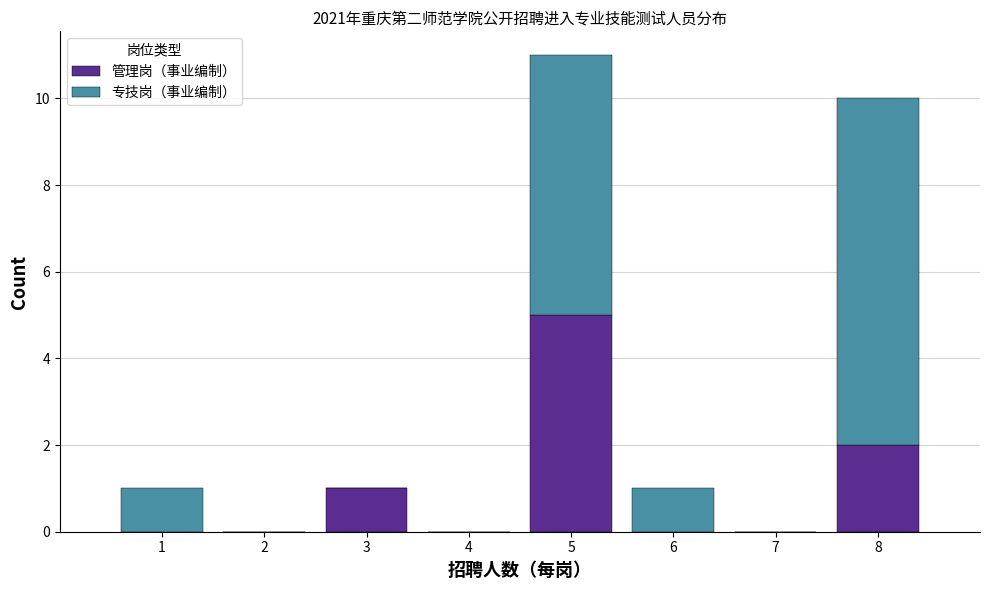

Reading left to right, what are the values for 管理岗（事业编制）?

1=0	2=0	3=1	4=0	5=5	6=0	7=0	8=2